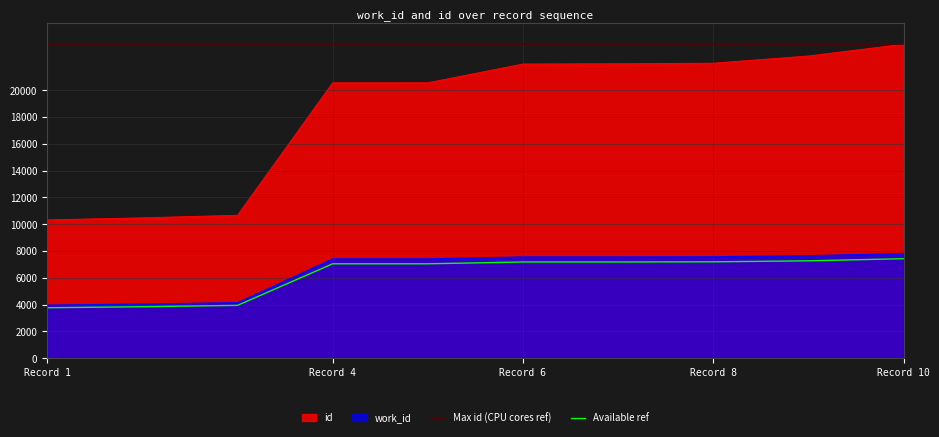

Which series has the largest range (max minus min)?

id